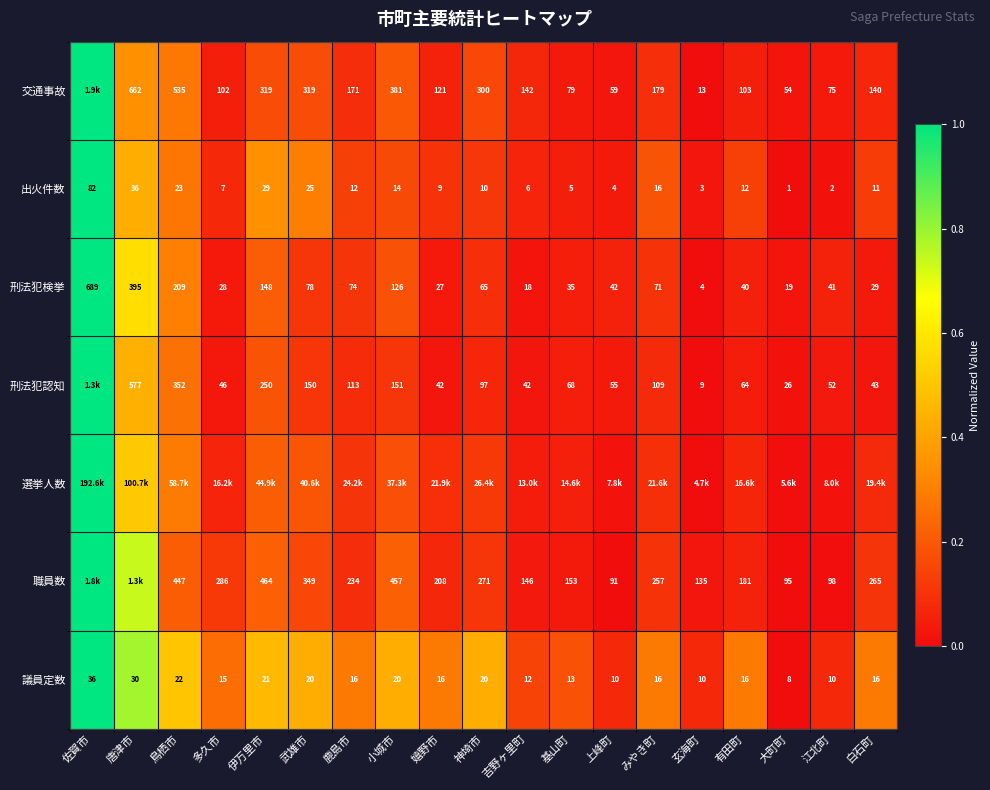

The 選挙人数 series shows 0.2 at 鹿島市. True or false?

False